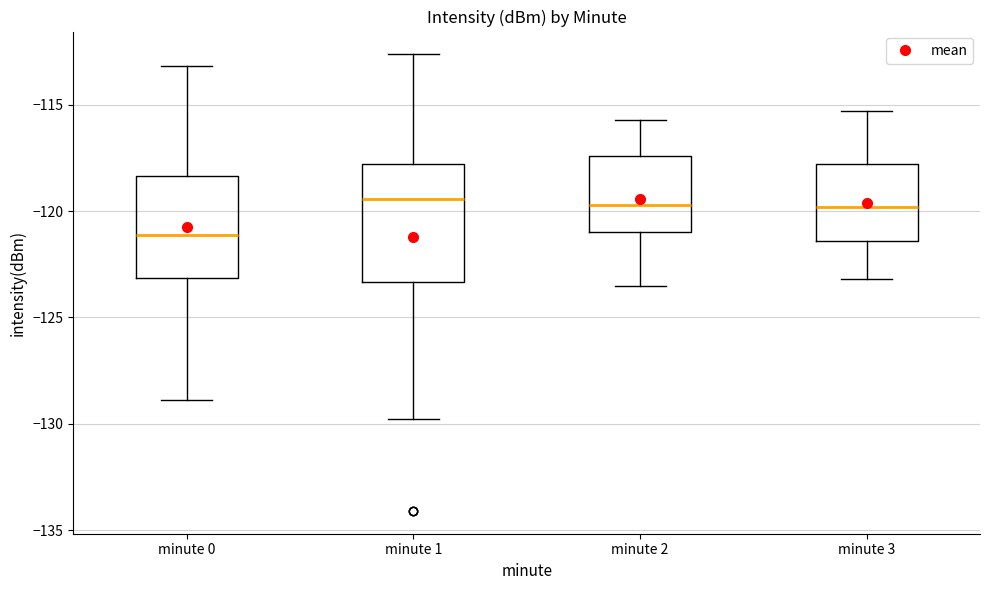

Which box has the lowest median line?

minute 0